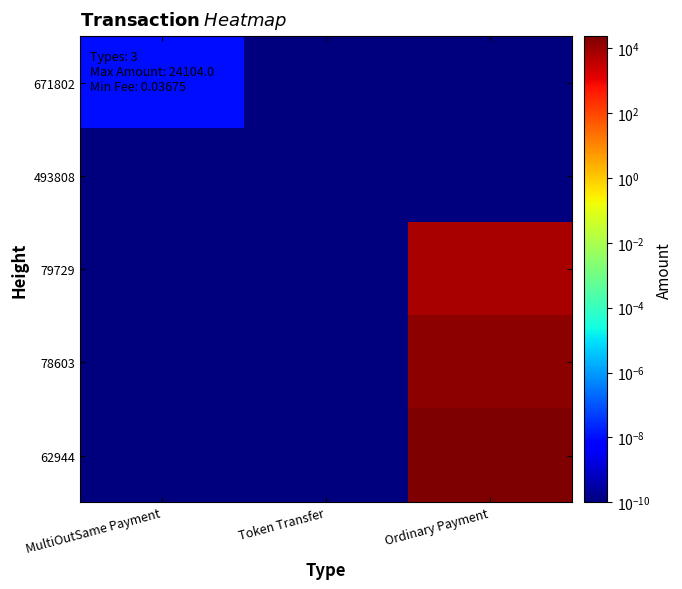

Between MultiOutSame Payment and Token Transfer, which series saw the biggest shift?

671802